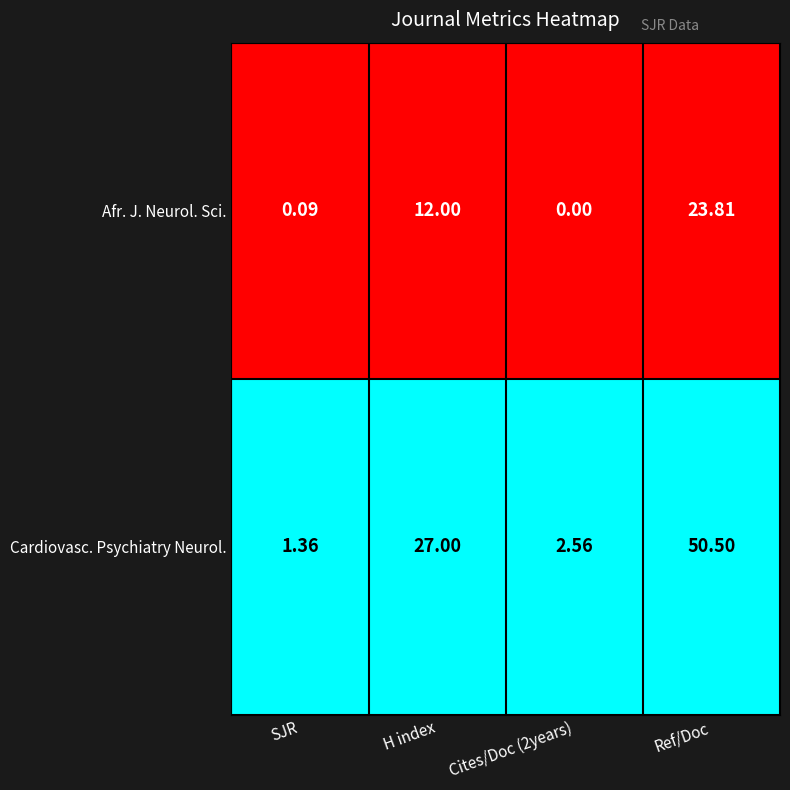

What is the difference between the highest and lowest values at SJR?

1.3